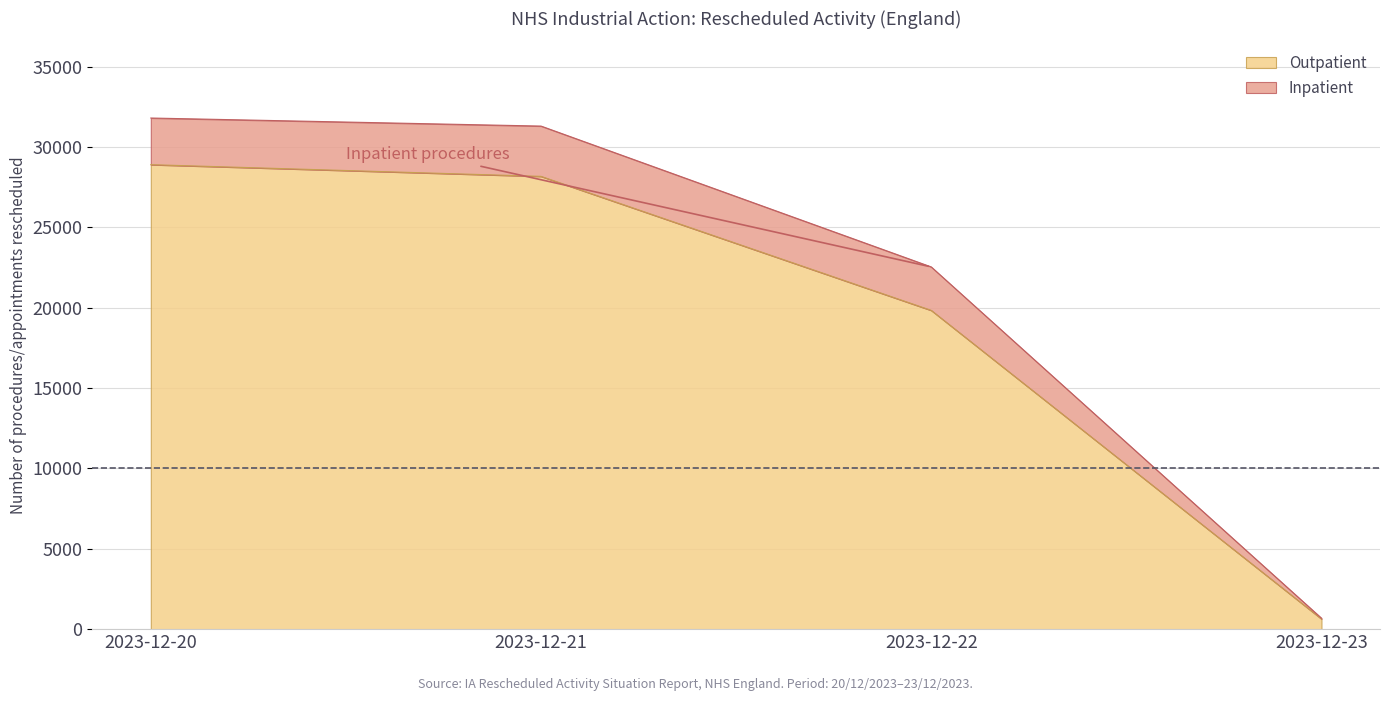

Reading right to left, extract all data points from this chart.

635	19836	28175	28903